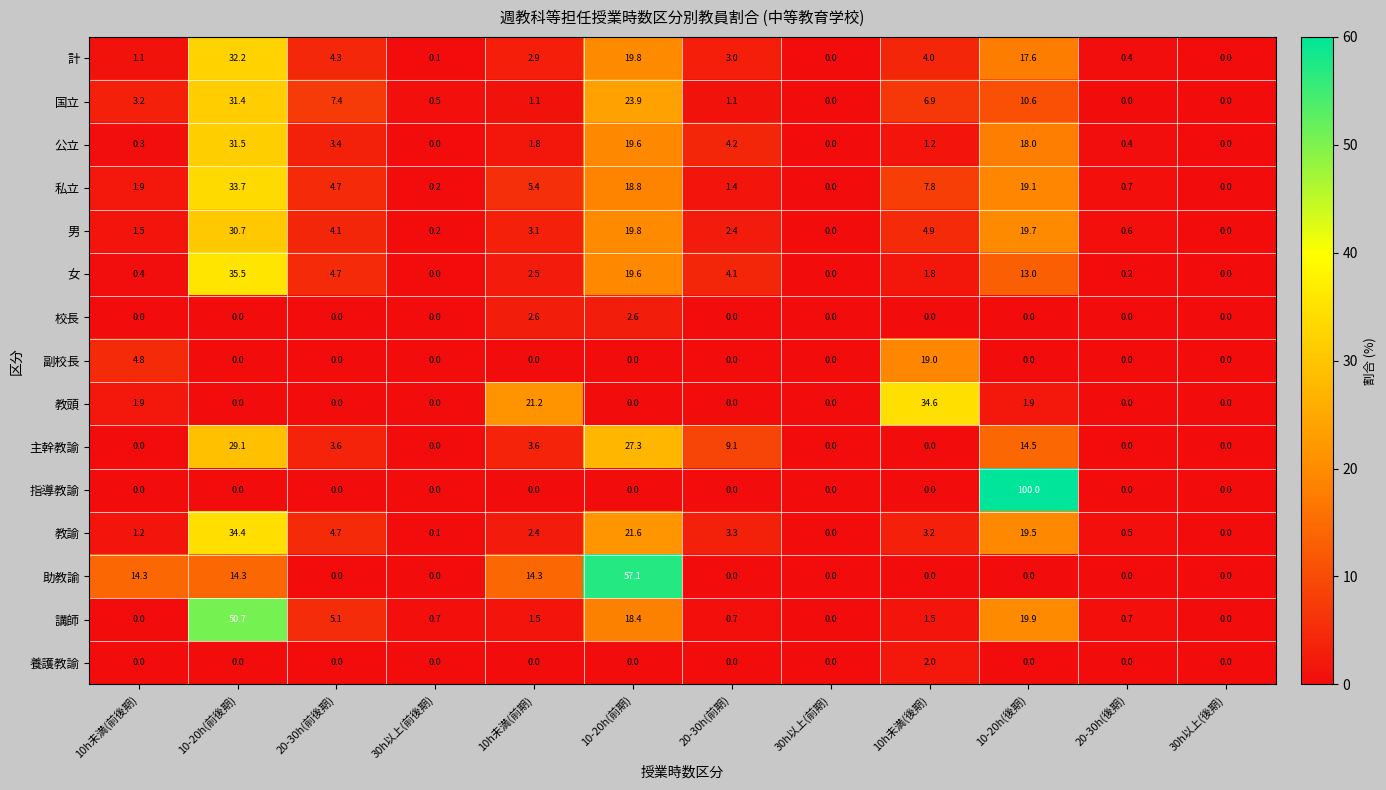

What is the difference between the second highest and second lowest values in the 教諭 series?

21.6